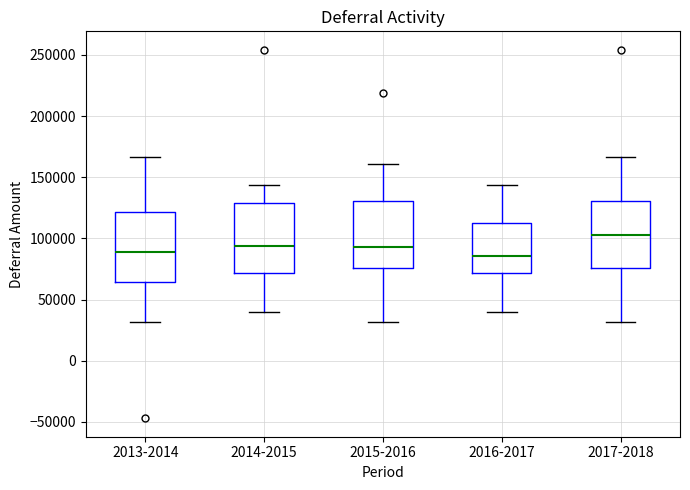

Reading left to right, read every box against the y-axis: the position of its median line, the range the box covers, and the ends of its whiskers. The values are not printed on the chart, so give them approximately, as read against the axis.

2013-2014: median 90000, box 65000 to 120000, whiskers 30000 to 165000
2014-2015: median 95000, box 70000 to 130000, whiskers 40000 to 145000
2015-2016: median 95000, box 75000 to 130000, whiskers 30000 to 160000
2016-2017: median 85000, box 70000 to 115000, whiskers 40000 to 145000
2017-2018: median 105000, box 75000 to 130000, whiskers 30000 to 165000